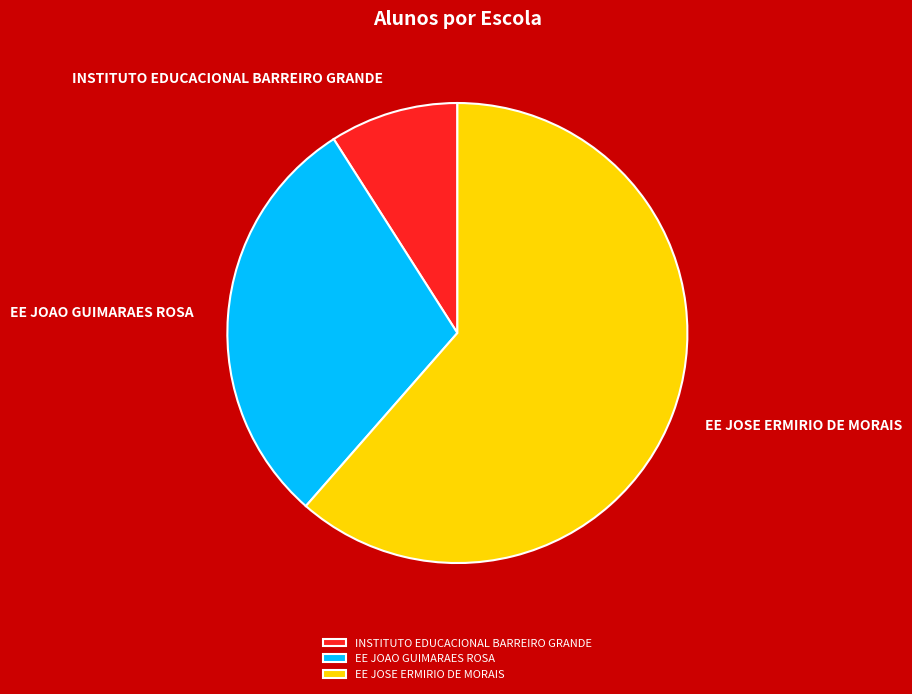

What is the ratio of the value at EE JOAO GUIMARAES ROSA to the value at INSTITUTO EDUCACIONAL BARREIRO GRANDE?

3.3